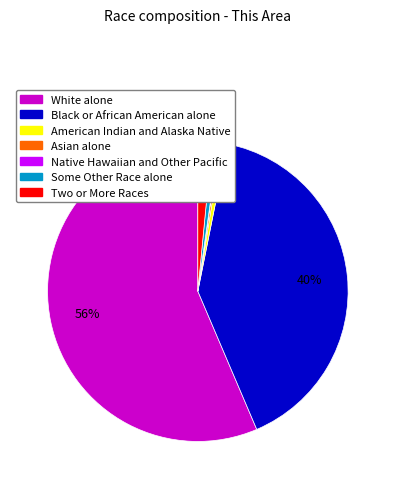

The Some Other Race alone slice represents 1% of the pie. True or false?

True